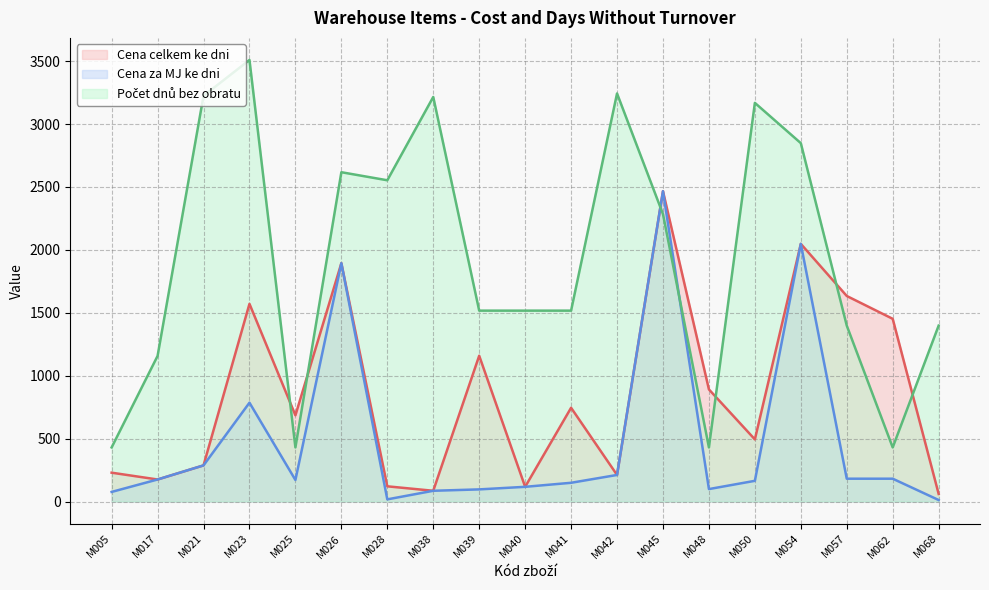

Which series has the largest total across all categories?

Počet dnů bez obratu